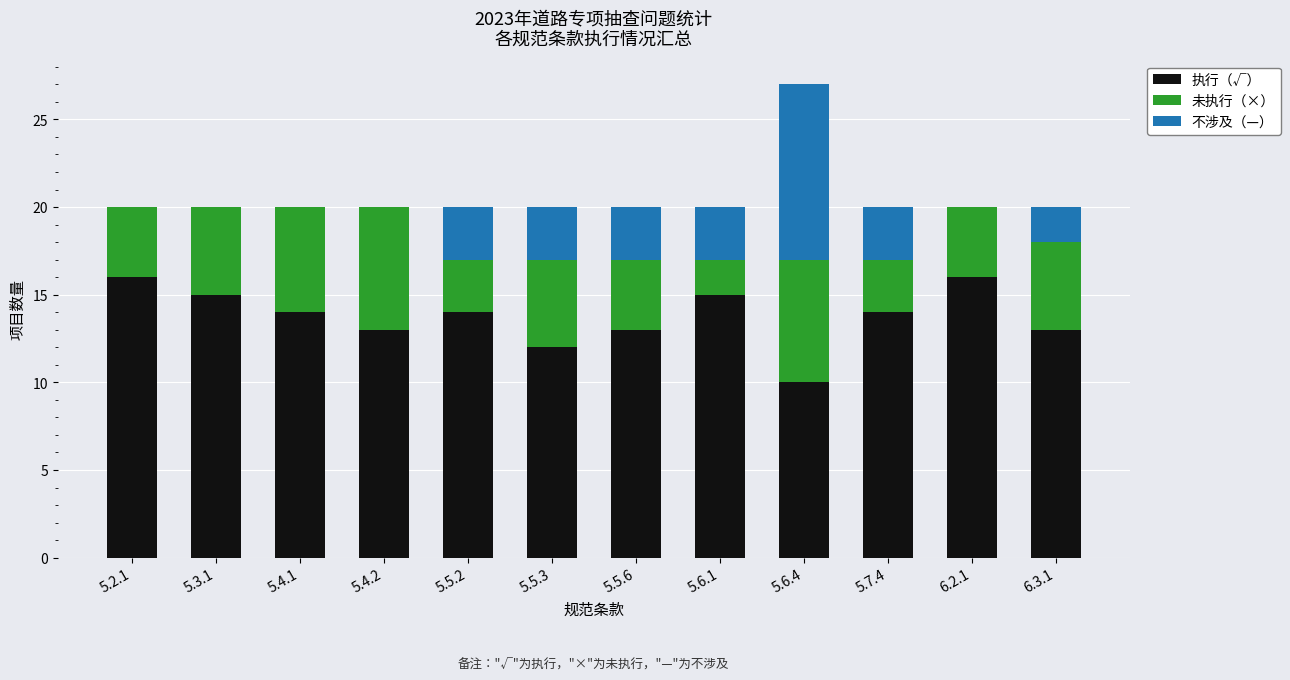

Are the bars grouped side by side (vs. stacked)?

No